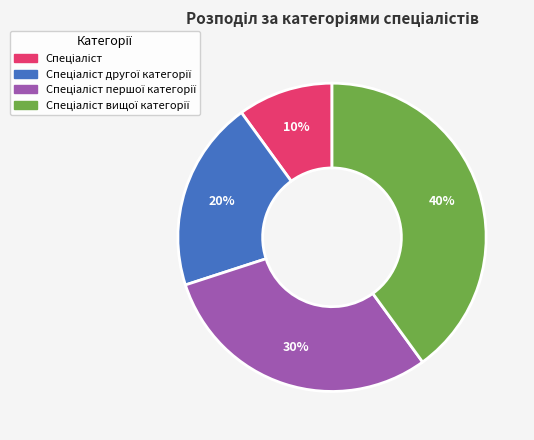

Does any single category account for the majority?

No